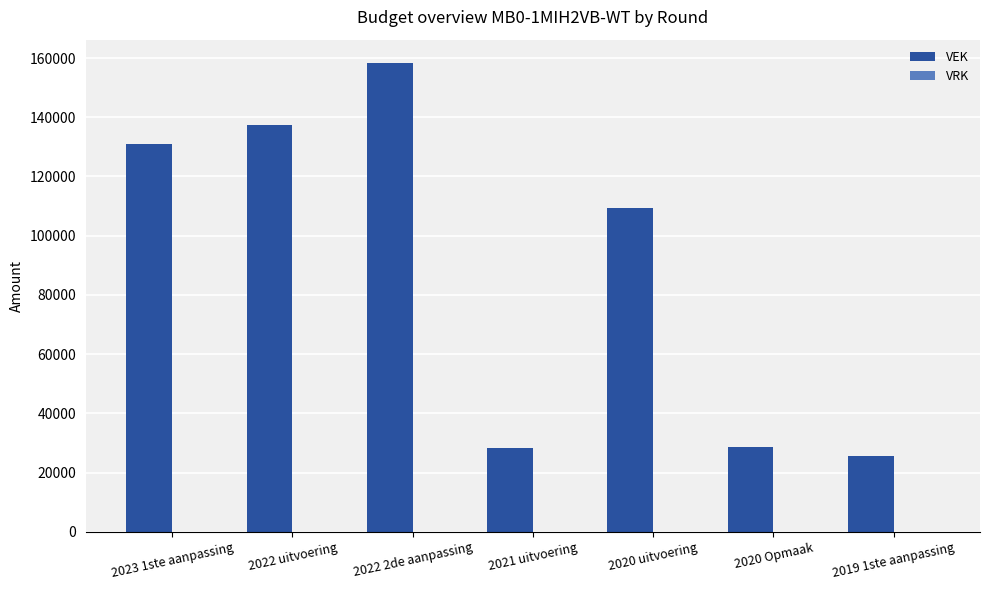

How many bars are there in total?

7